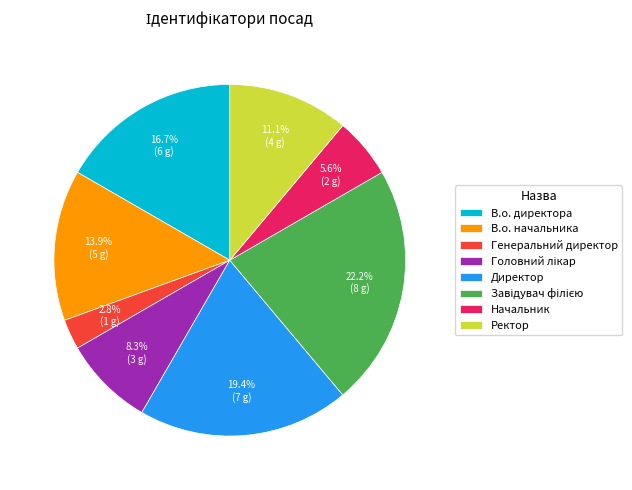

Is there any slice that represents more than half of the pie?

No